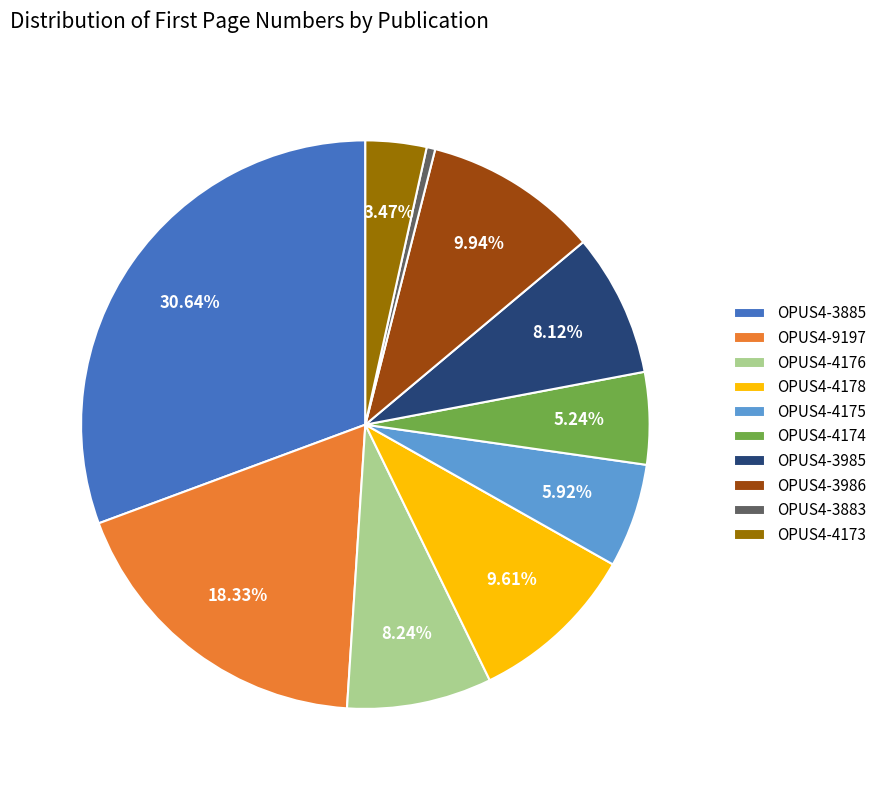

Is it true that OPUS4-3986 is 10% of the pie?

True